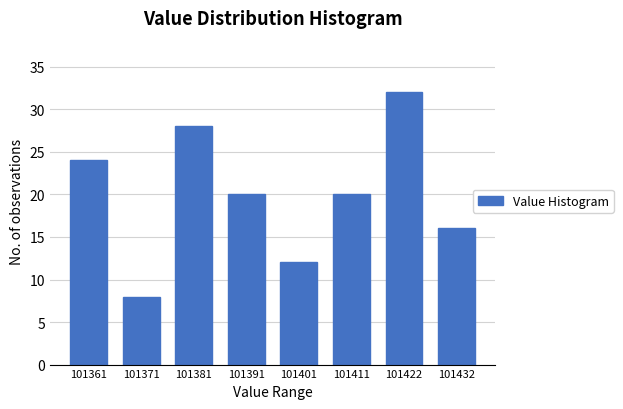

Reading left to right, what are all the values shown in this chart?

24	8	28	20	12	20	32	16